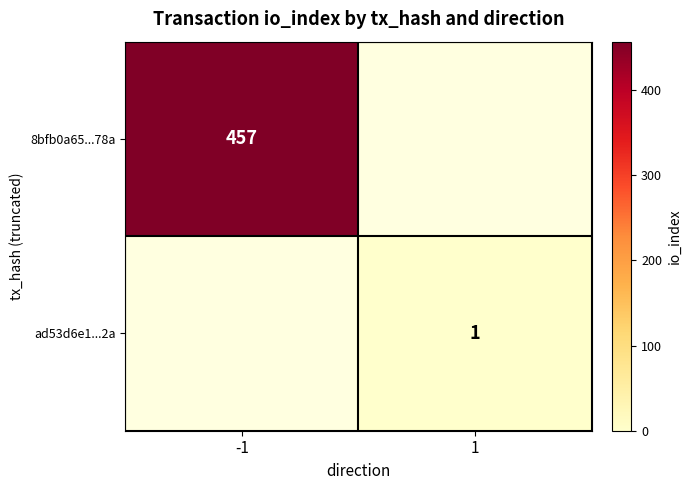

What is the spread (max minus min) of values at 1?

1